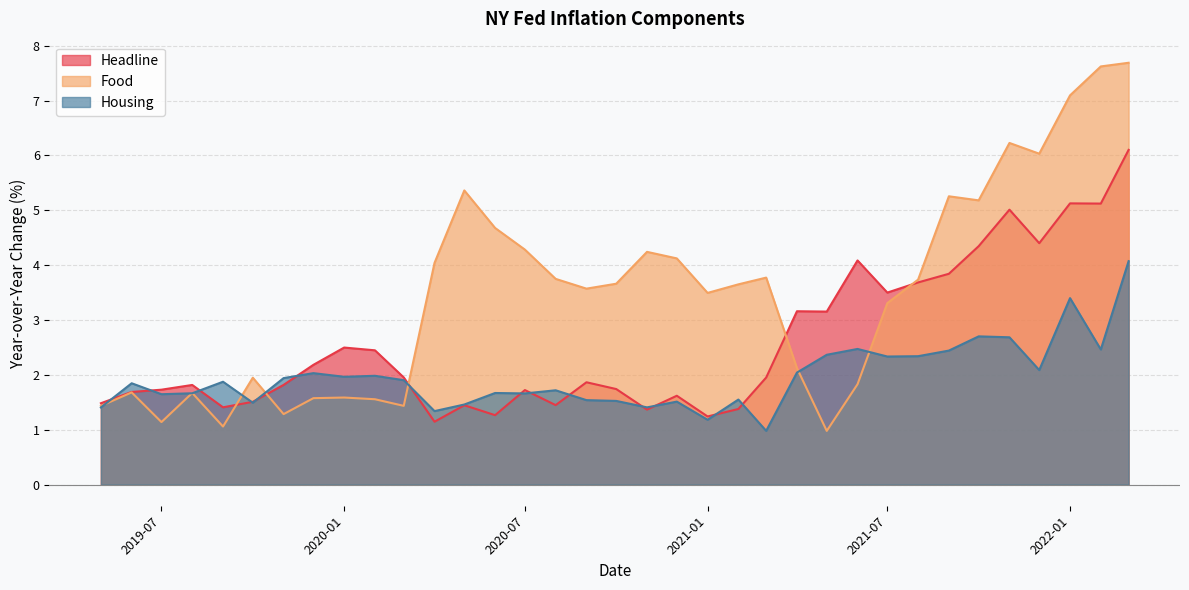

Which series has the largest total across all categories?

Food